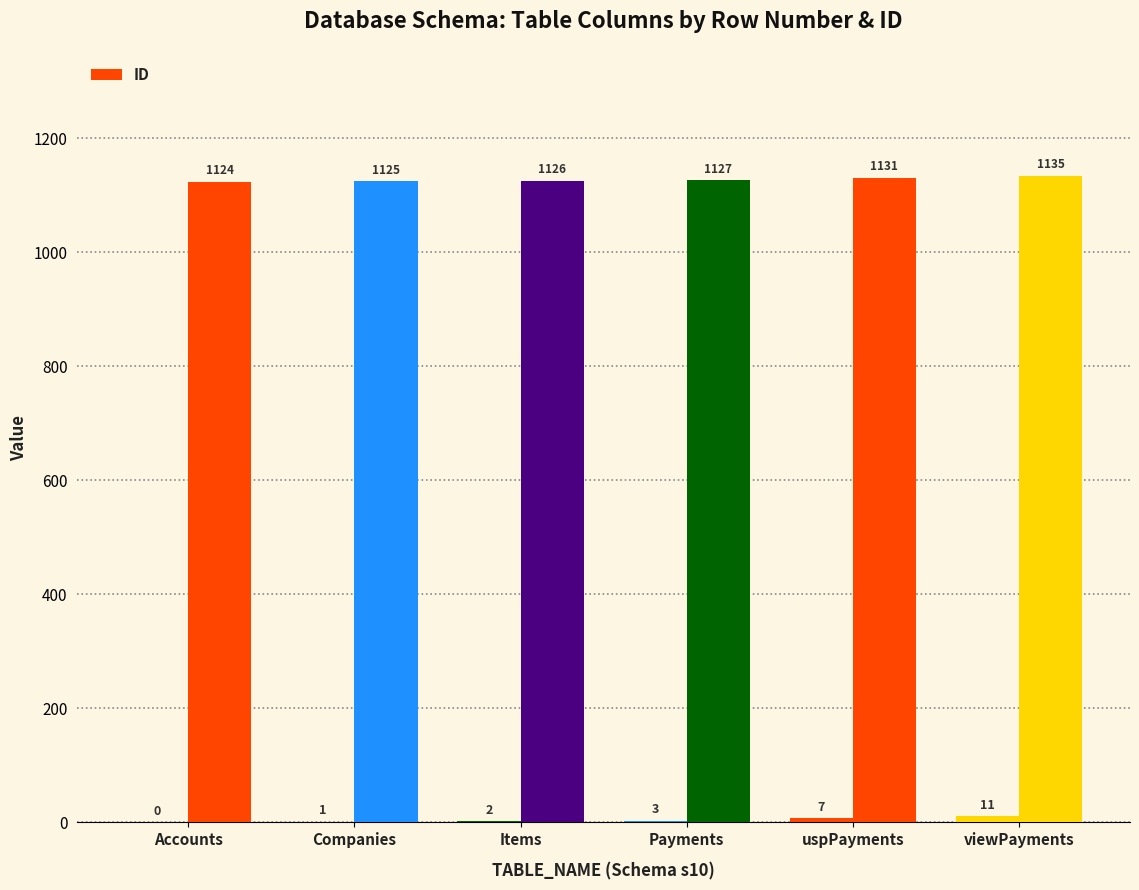

Is it true that the value at Items is 449?

False